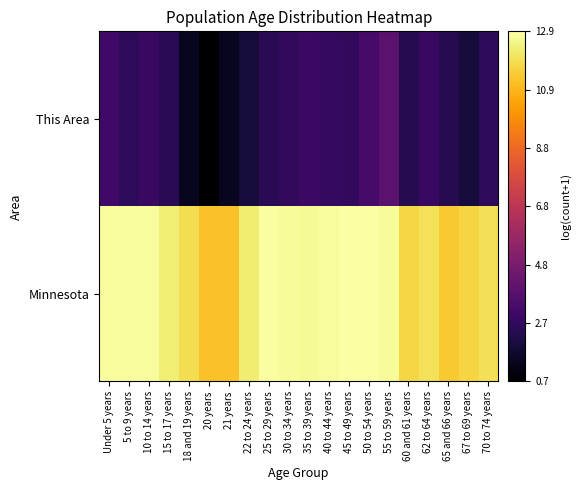

At which category does the chart reach its minimum across all series?

20 years